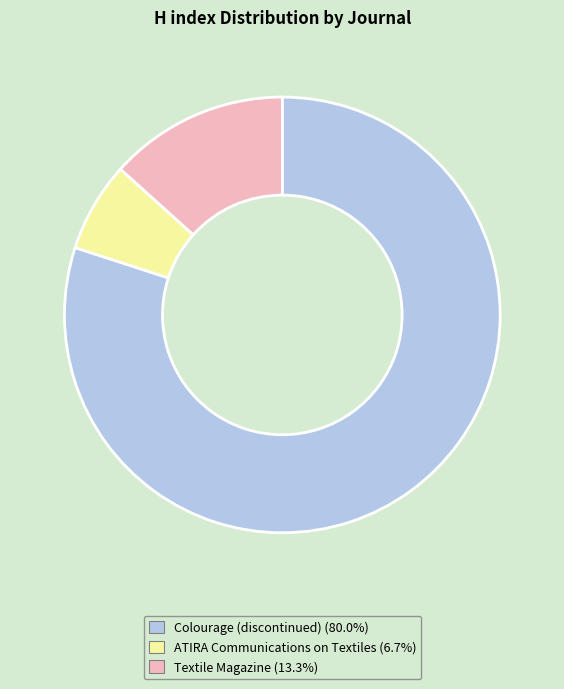

Which category accounts for the majority?

Colourage (discontinued)